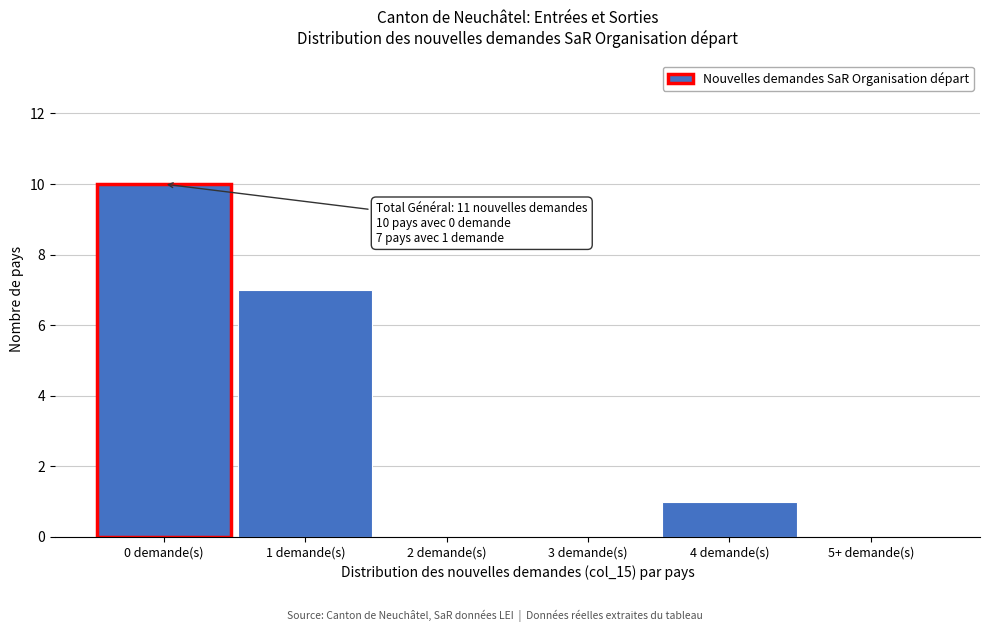

Reading left to right, extract all data points from this chart.

0 demande(s)=10	1 demande(s)=7	2 demande(s)=0	3 demande(s)=0	4 demande(s)=1	5+ demande(s)=0